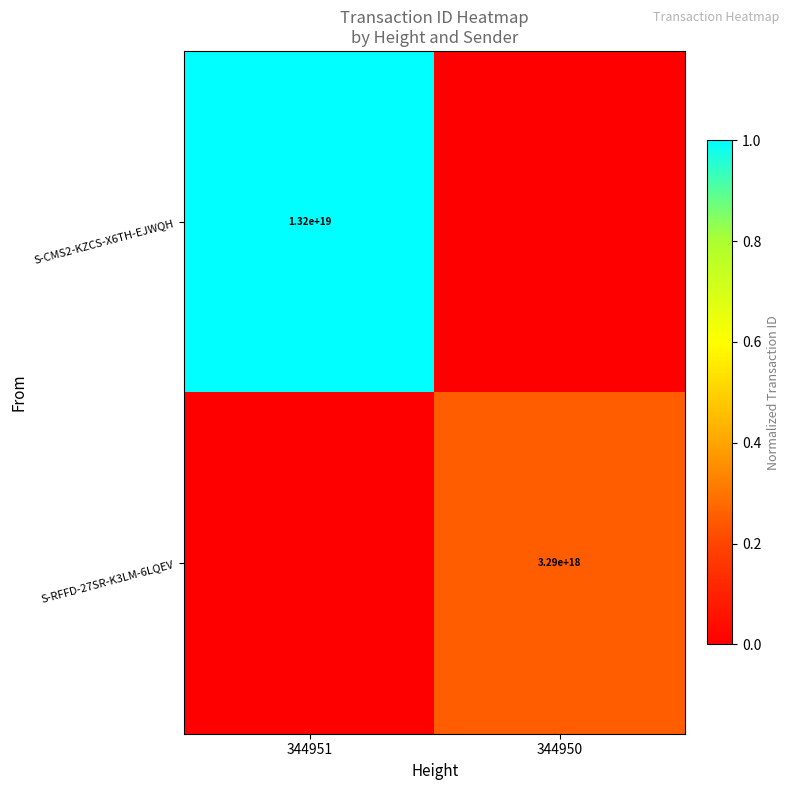

True or false: S-RFFD-27SR-K3LM-6LQEV has a value of 5672452410771600384 at 344950.

False